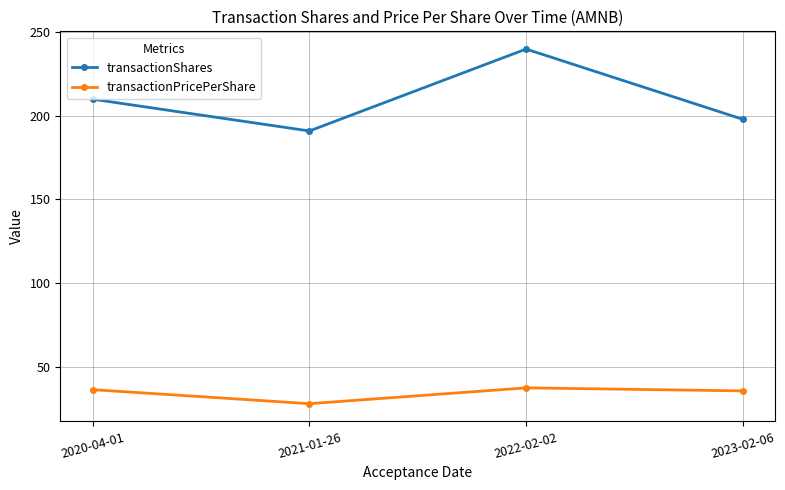

What is the difference between the second highest and minimum values in the transactionPricePerShare series?

8.4